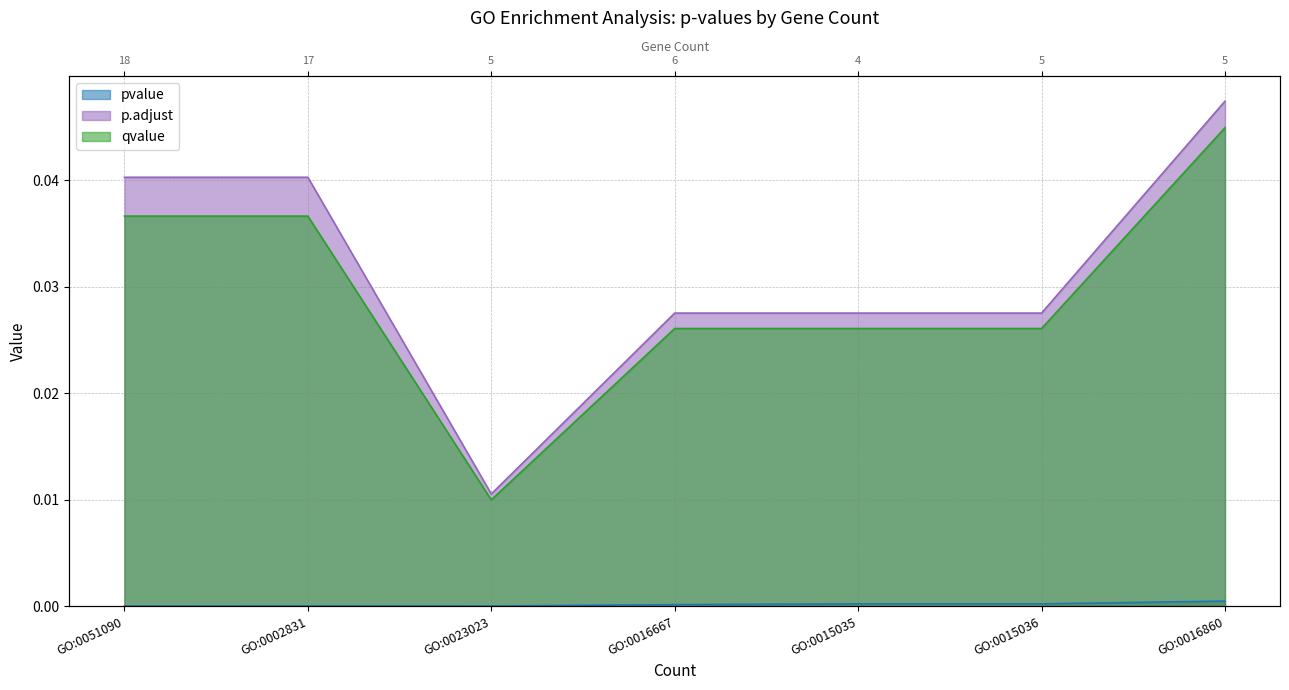

True or false: qvalue and pvalue intersect in this chart.

False